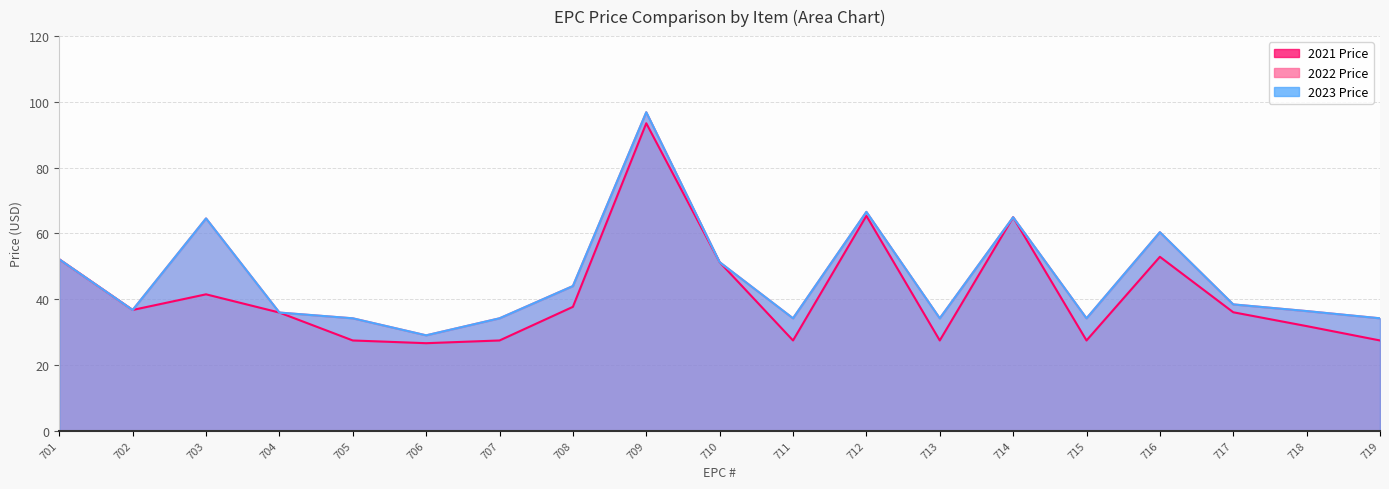

What is the value of the 2021 Price point at the 18th from the left?

31.8